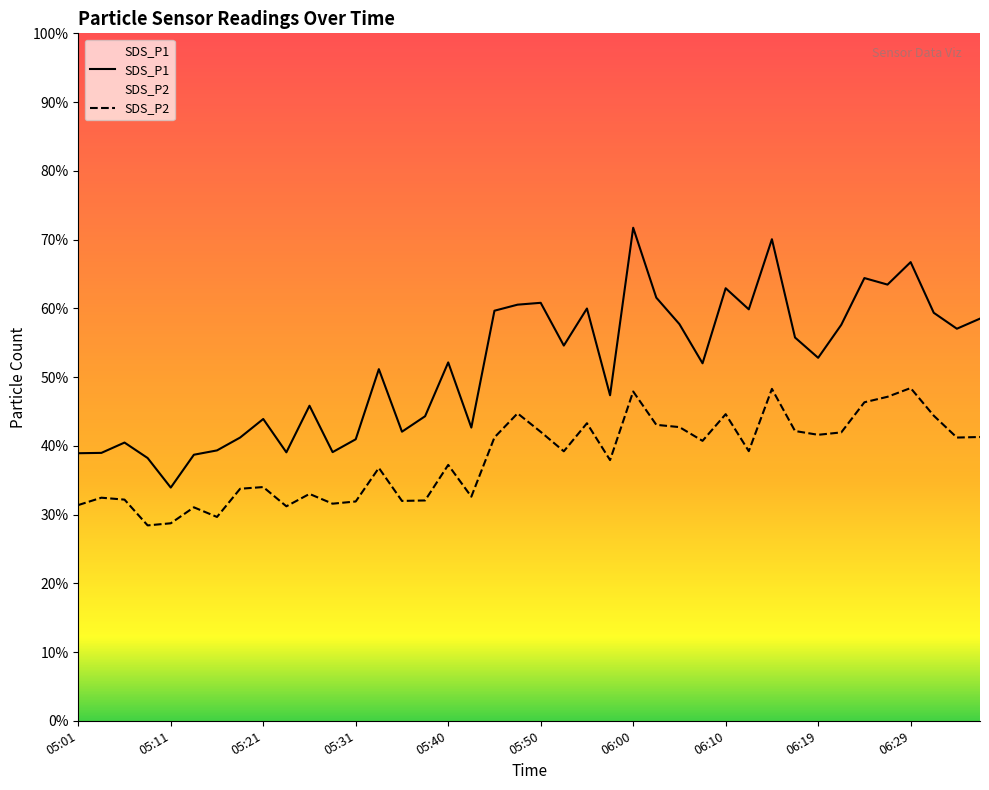

Reading right to left, list all the values displayed in this chart.

SDS_P1: 58.5	57.0	59.4	66.7	63.5	64.4	57.6	52.8	55.8	70.0	59.9	62.9	52.0	57.7	61.5	71.7	47.4	60.0	54.6	60.8	60.5	59.6	42.6	52.1	44.3	42.0	51.1	41.0	39.1	45.8	39.0	43.9	41.2	39.3	38.7	33.9	38.2	40.5	39.0	38.9
SDS_P2: 41.3	41.2	44.4	48.4	47.1	46.3	42.0	41.6	42.1	48.3	39.2	44.6	40.7	42.7	43.0	47.9	37.9	43.3	39.2	42.0	44.7	41.2	32.6	37.2	32.0	32.0	36.8	31.9	31.6	33.0	31.2	34.0	33.8	29.6	31.1	28.7	28.4	32.2	32.5	31.4